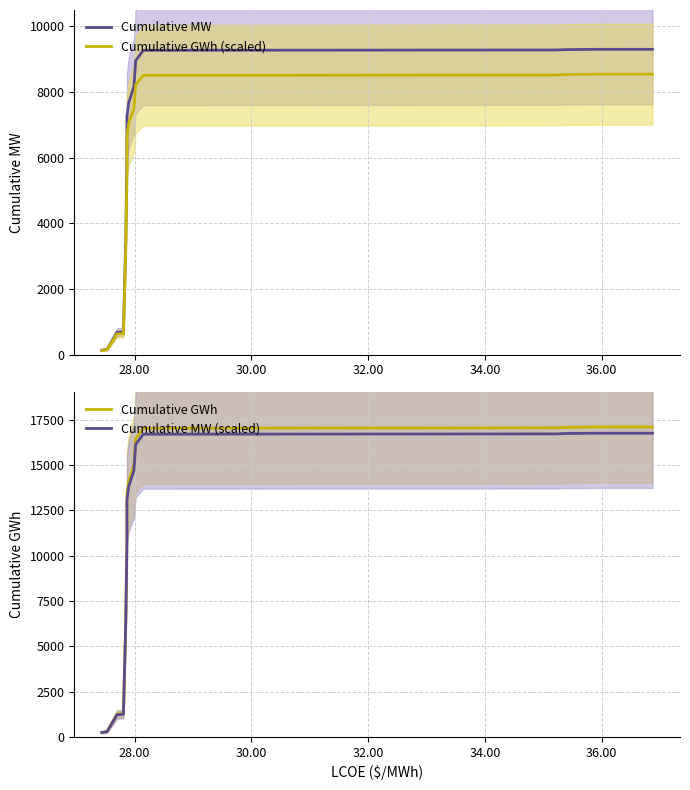

True or false: Cumulative MW (scaled) and Cumulative GWh (scaled) cross at least once.

False